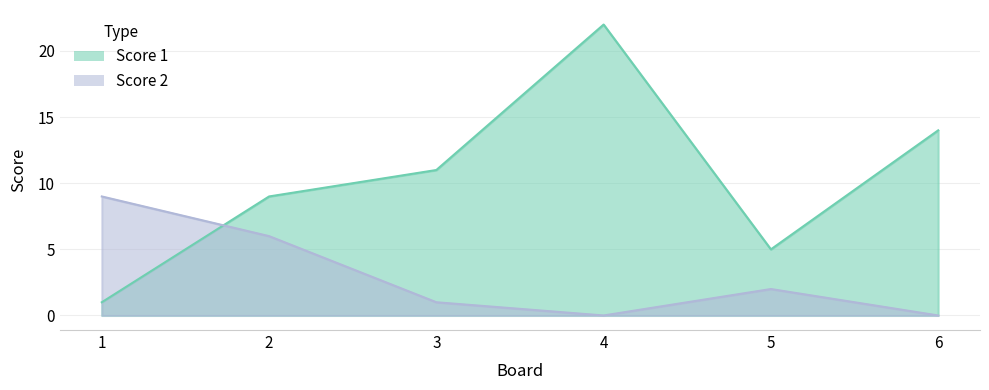

At how many categories does at least one series exceed 18?

1